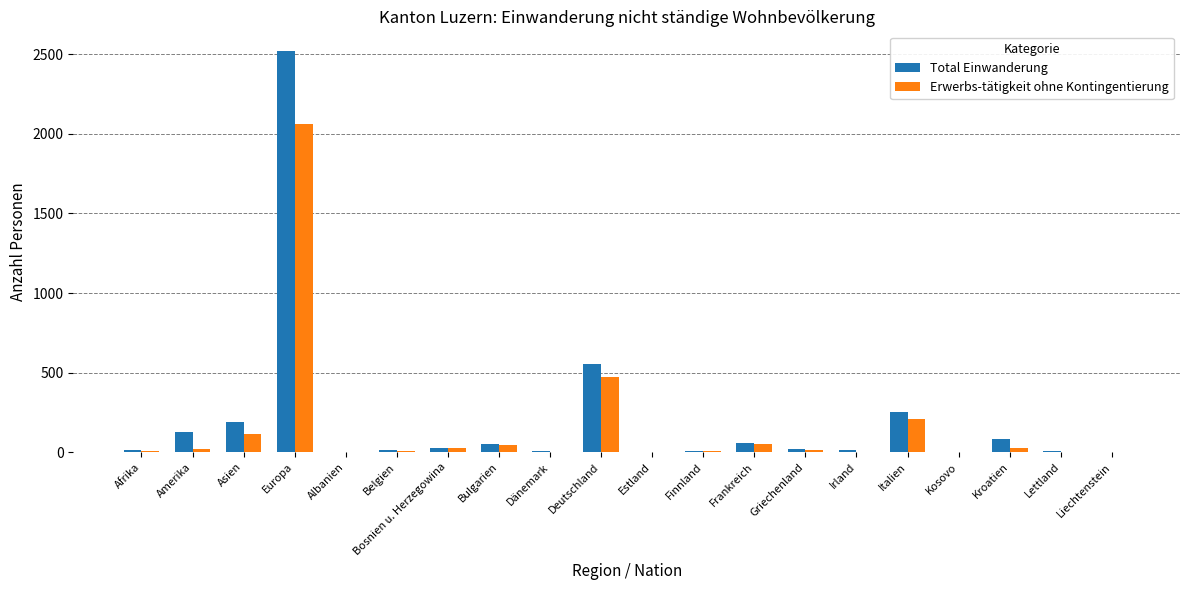

What is the greatest value displayed?

2518